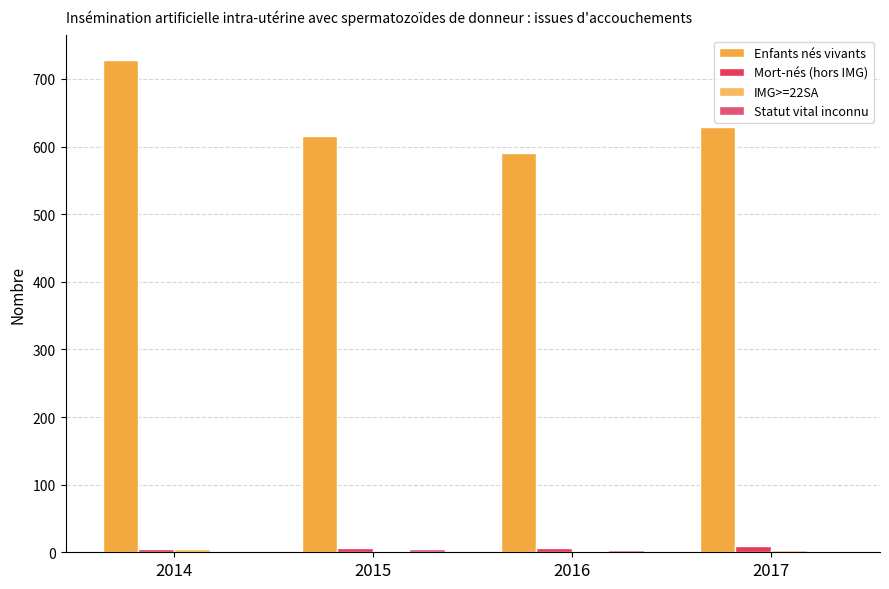

Reading left to right, transcribe all the data shown in this chart.

Enfants nés vivants: 728	616	590	629
Mort-nés (hors IMG): 5	7	6	9
IMG>=22SA: 5	2	2	3
Statut vital inconnu: 1	5	3	2